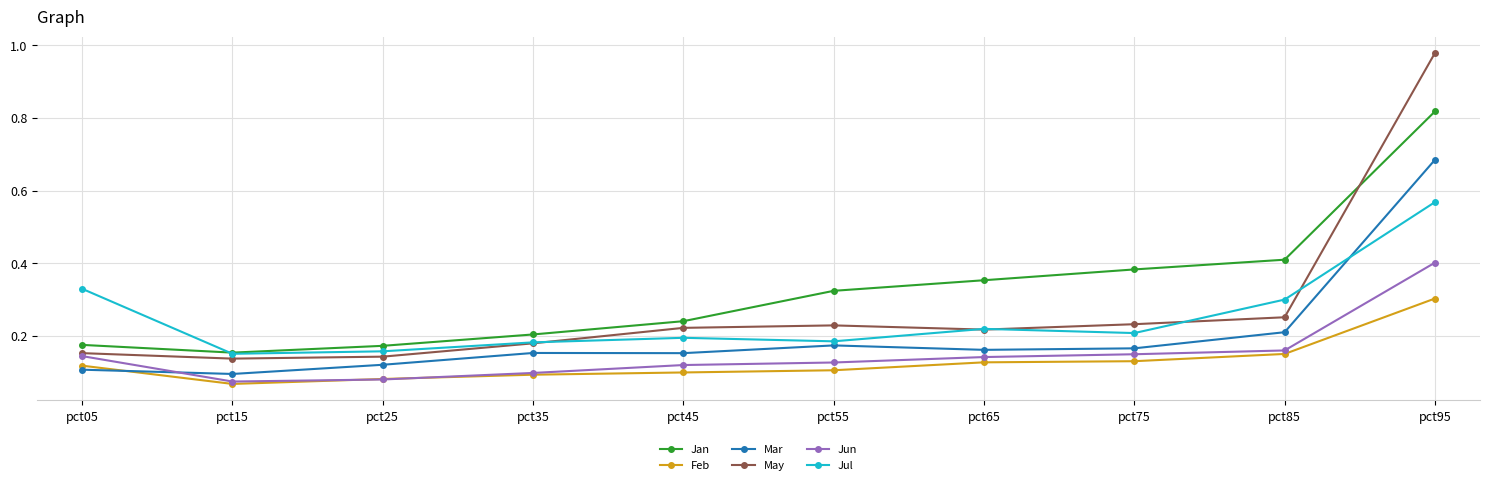

Which series has the widest spread of values?

May